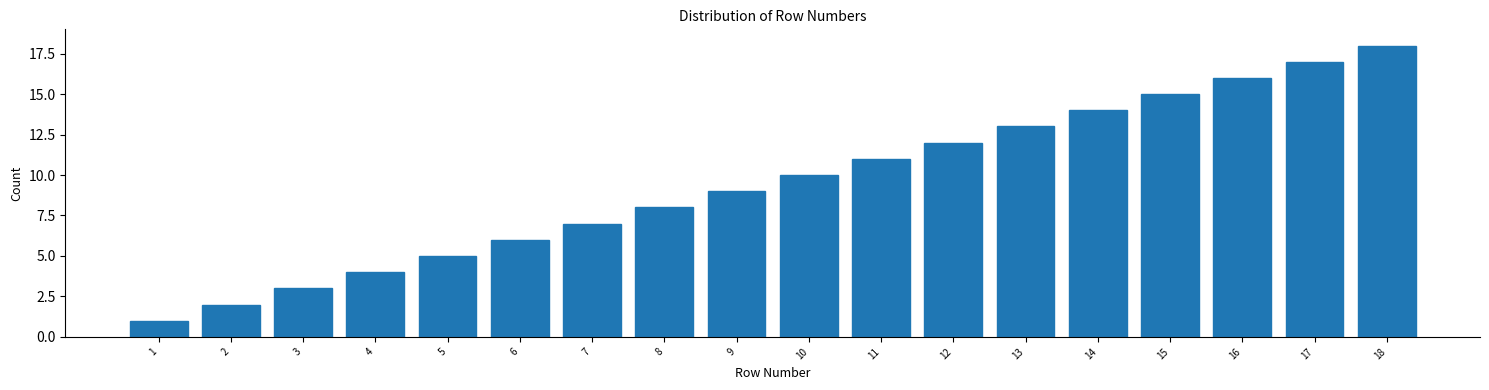

What is the change in value from 16 to 18?

+2